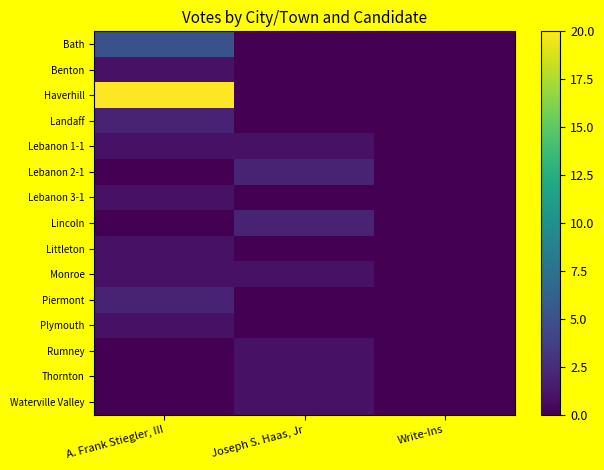

Reading left to right, transcribe all the data shown in this chart.

Bath: A. Frank Stiegler, III=5	Joseph S. Haas, Jr=0	Write-Ins=0
Benton: A. Frank Stiegler, III=1	Joseph S. Haas, Jr=0	Write-Ins=0
Haverhill: A. Frank Stiegler, III=20	Joseph S. Haas, Jr=0	Write-Ins=0
Landaff: A. Frank Stiegler, III=2	Joseph S. Haas, Jr=0	Write-Ins=0
Lebanon 1-1: A. Frank Stiegler, III=1	Joseph S. Haas, Jr=1	Write-Ins=0
Lebanon 2-1: A. Frank Stiegler, III=0	Joseph S. Haas, Jr=2	Write-Ins=0
Lebanon 3-1: A. Frank Stiegler, III=1	Joseph S. Haas, Jr=0	Write-Ins=0
Lincoln: A. Frank Stiegler, III=0	Joseph S. Haas, Jr=2	Write-Ins=0
Littleton: A. Frank Stiegler, III=1	Joseph S. Haas, Jr=0	Write-Ins=0
Monroe: A. Frank Stiegler, III=1	Joseph S. Haas, Jr=1	Write-Ins=0
Piermont: A. Frank Stiegler, III=2	Joseph S. Haas, Jr=0	Write-Ins=0
Plymouth: A. Frank Stiegler, III=1	Joseph S. Haas, Jr=0	Write-Ins=0
Rumney: A. Frank Stiegler, III=0	Joseph S. Haas, Jr=1	Write-Ins=0
Thornton: A. Frank Stiegler, III=0	Joseph S. Haas, Jr=1	Write-Ins=0
Waterville Valley: A. Frank Stiegler, III=0	Joseph S. Haas, Jr=1	Write-Ins=0